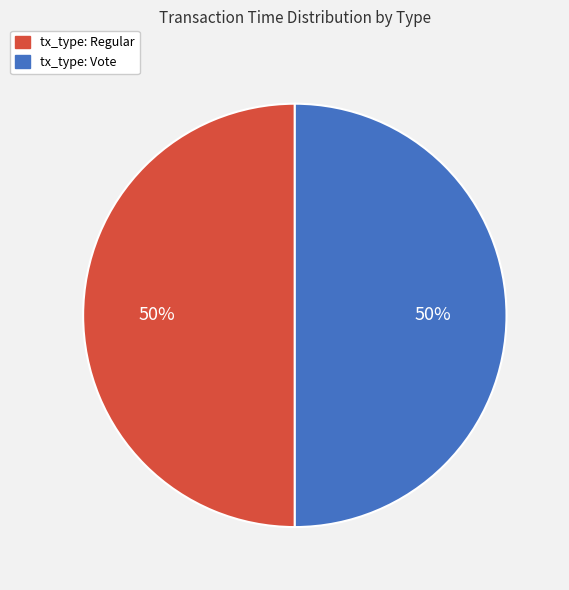

Is it true that tx_type: Regular is 50% of the pie?

True